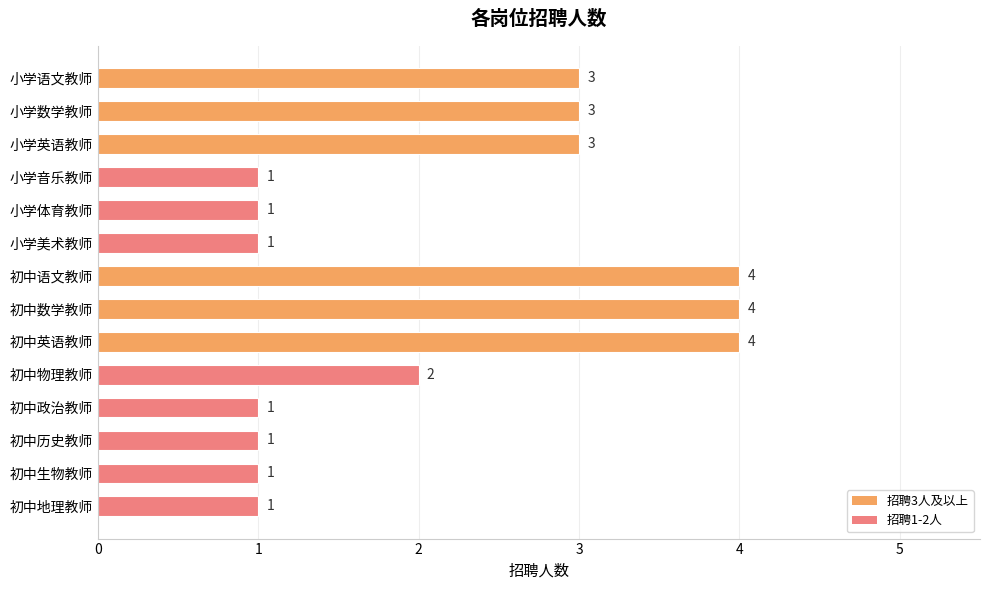

Are the bars horizontal?

Yes